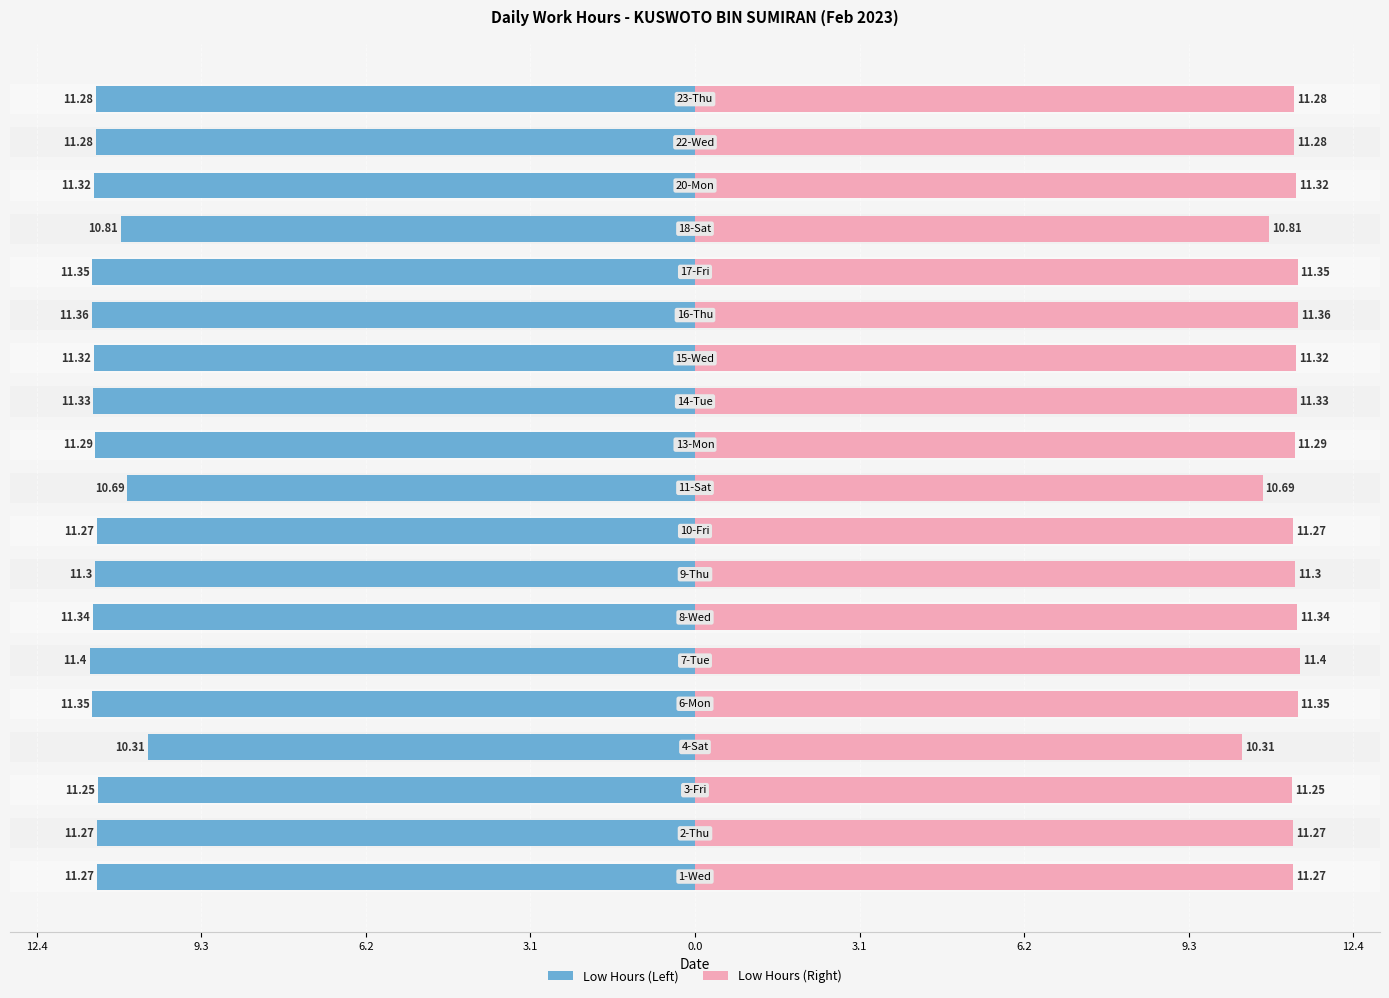

Reading left to right, transcribe all the data shown in this chart.

Low Hours (Left): -11.3	-11.3	-11.2	-10.3	-11.3	-11.4	-11.3	-11.3	-11.3	-10.7	-11.3	-11.3	-11.3	-11.4	-11.3	-10.8	-11.3	-11.3	-11.3
Low Hours (Right): 11.3	11.3	11.2	10.3	11.3	11.4	11.3	11.3	11.3	10.7	11.3	11.3	11.3	11.4	11.3	10.8	11.3	11.3	11.3